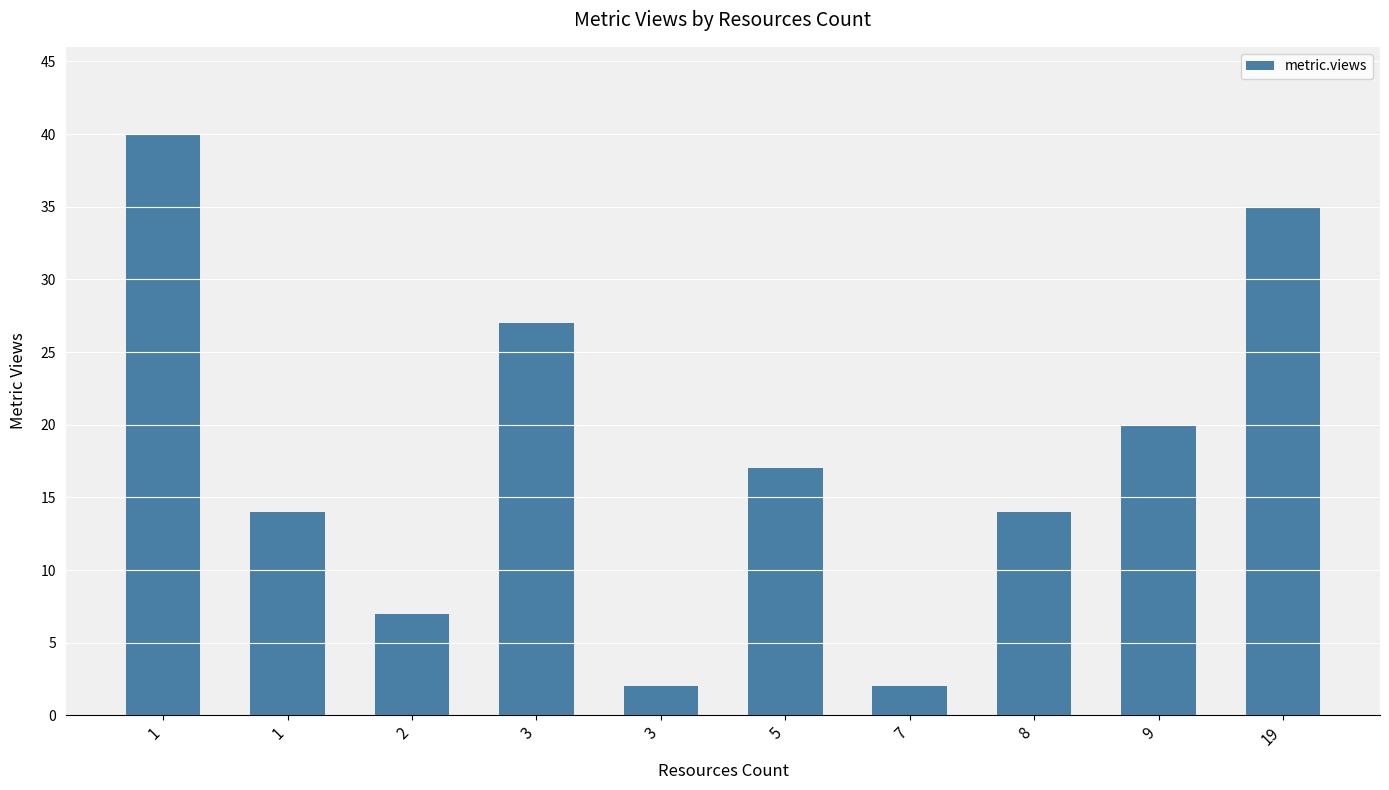

What is the difference between the values at 1 and 2?

33